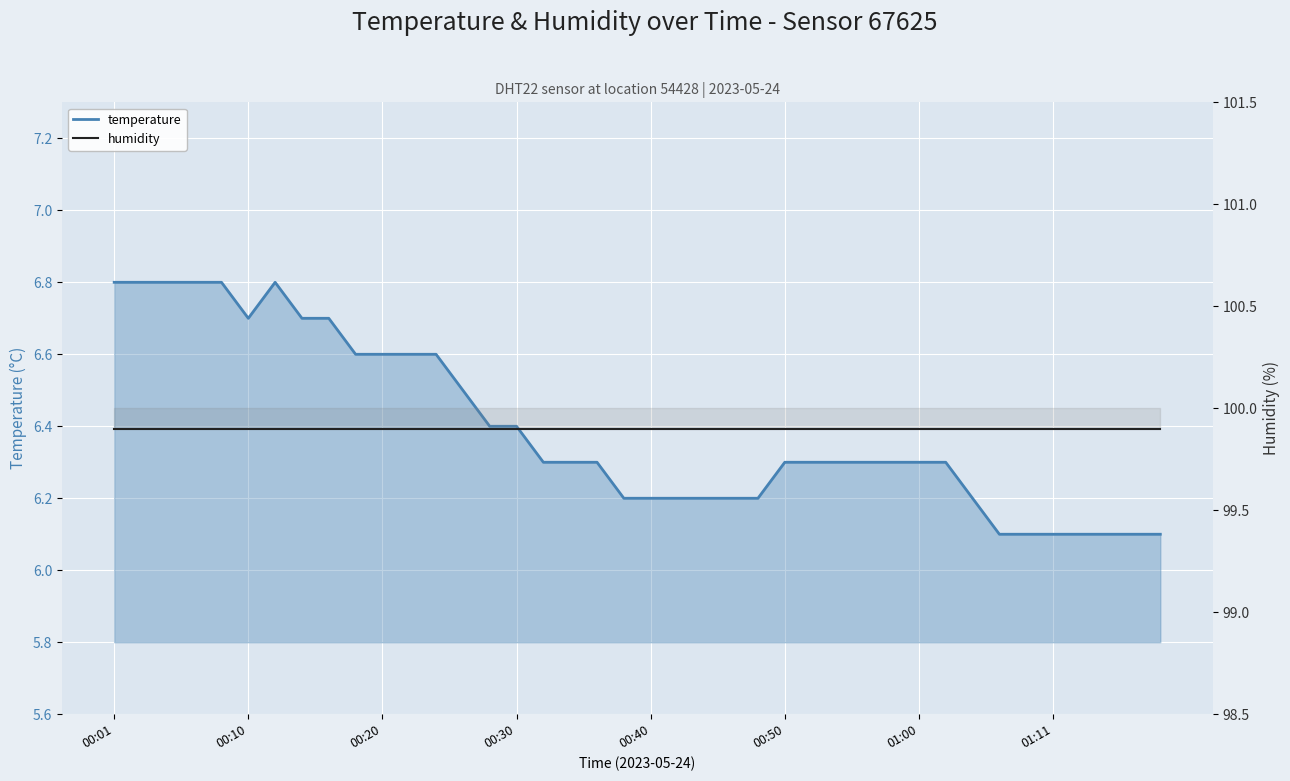

What is the total value across all series at 28?

106.2